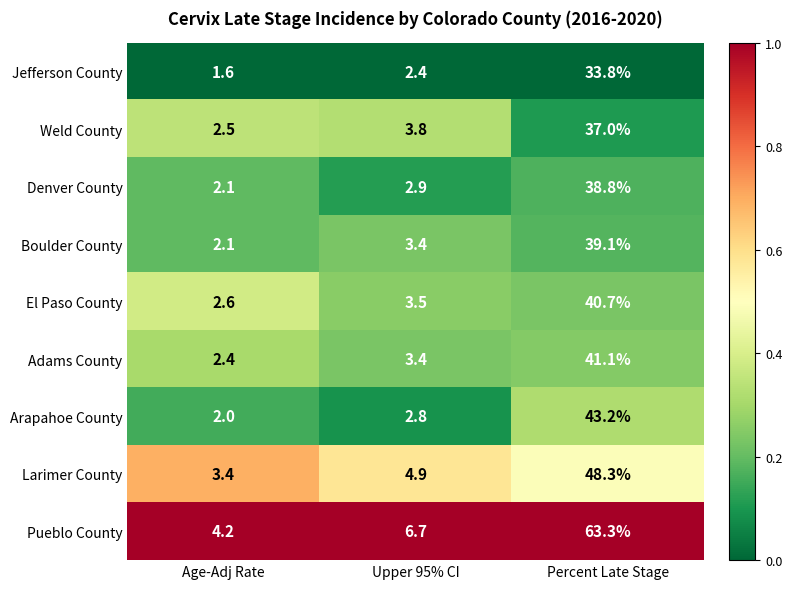

True or false: Weld County has a value of 37.0 at Percent Late Stage.

True